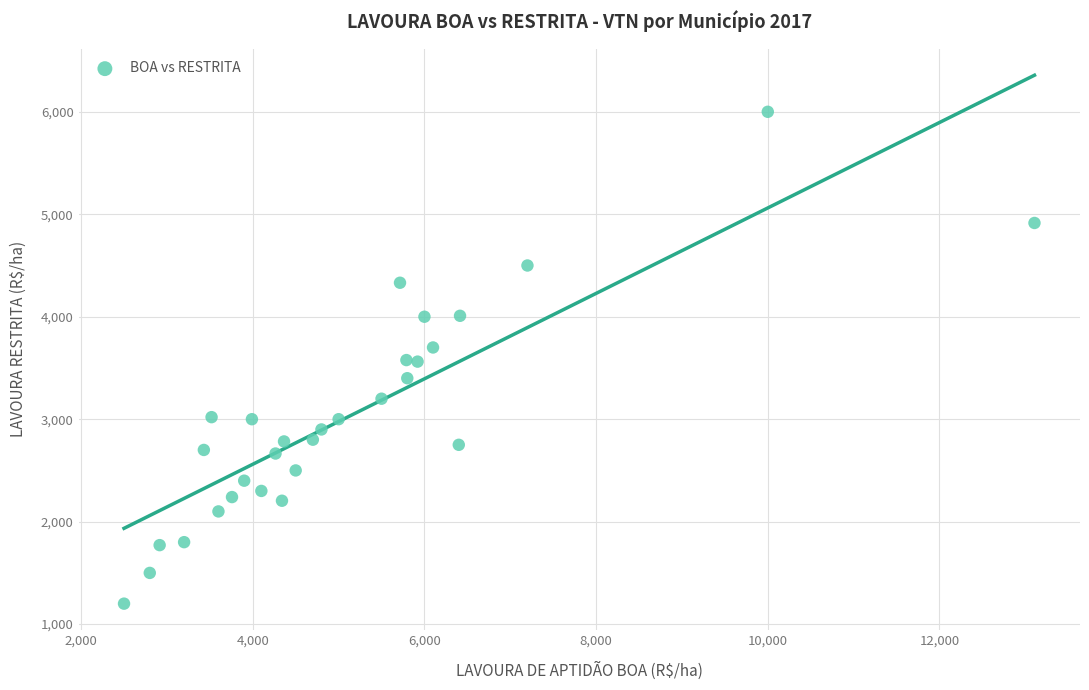

What is the range of X values (max minus min)?

10607.0